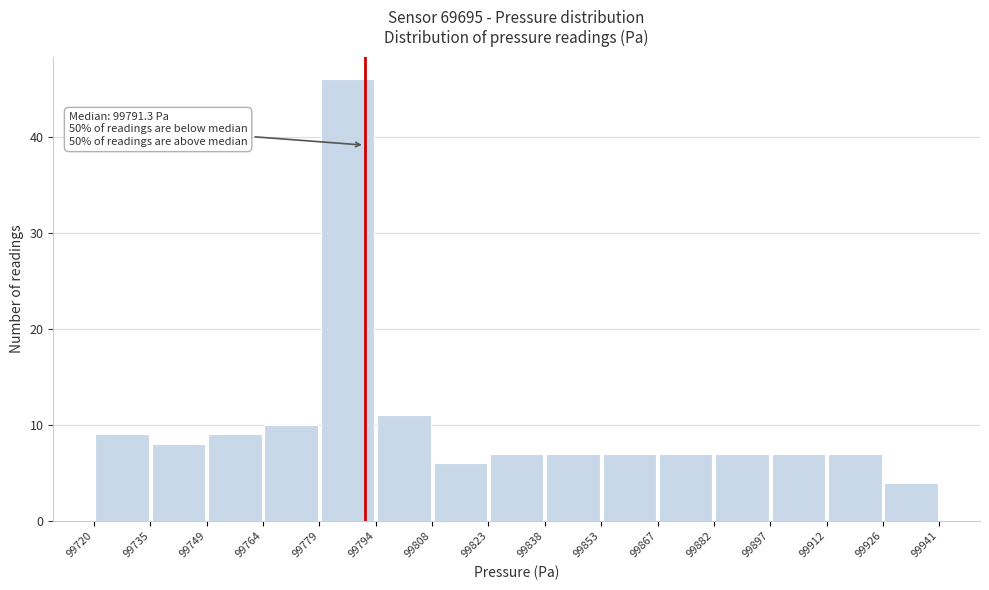

Over which range of the x-axis is the bar tallest?

99779 to 99794